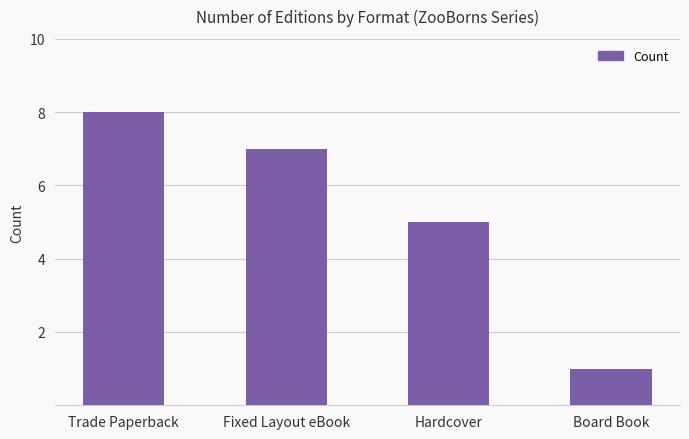

Reading left to right, list all the values displayed in this chart.

8	7	5	1